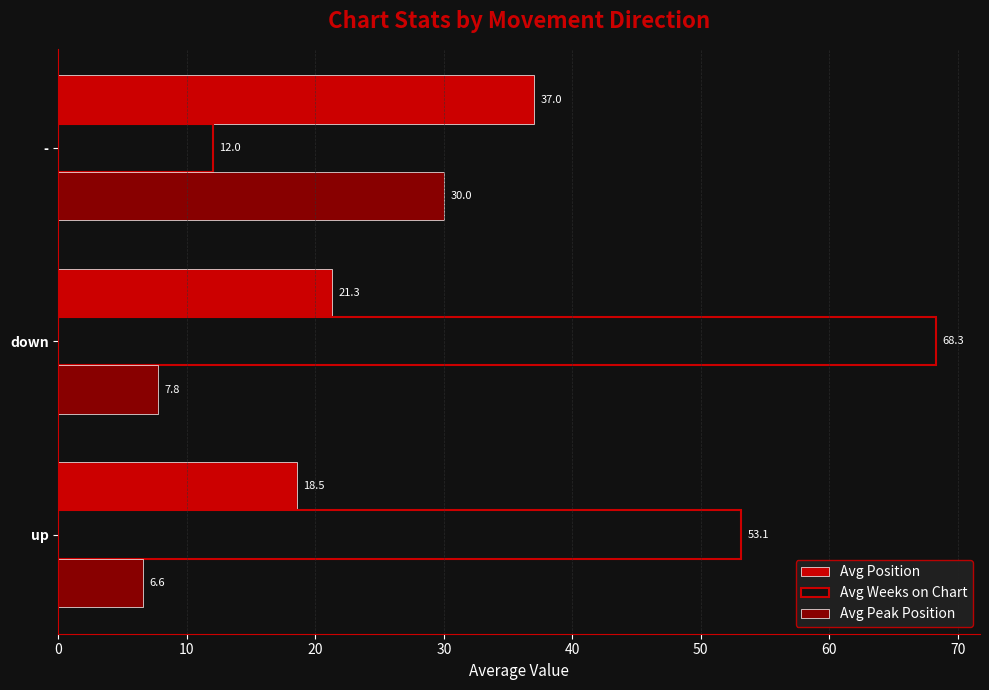

List the labels in order of Avg Position value, smallest first.

up, down, -